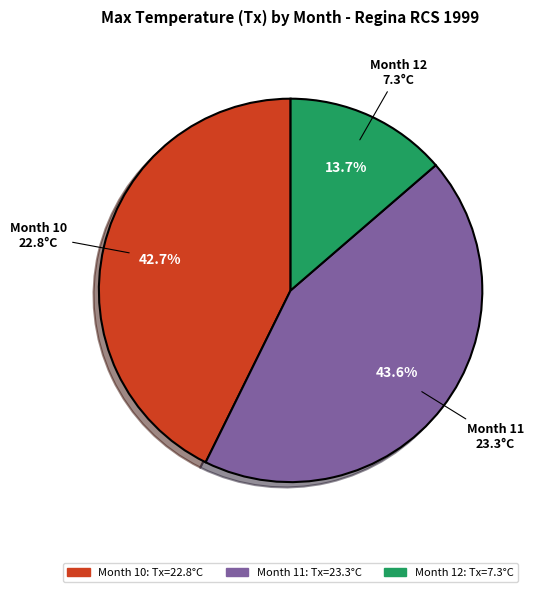

Which category has the smallest portion of the pie?

Month 12